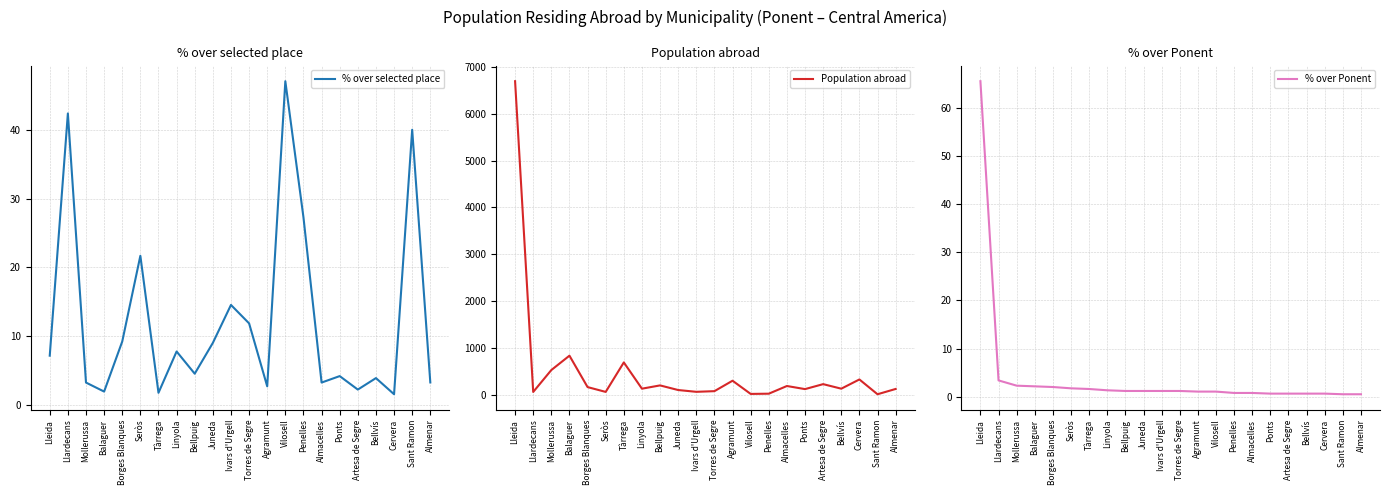

What is the sum of the % over selected place values at Llardecans and Cervera?

43.9